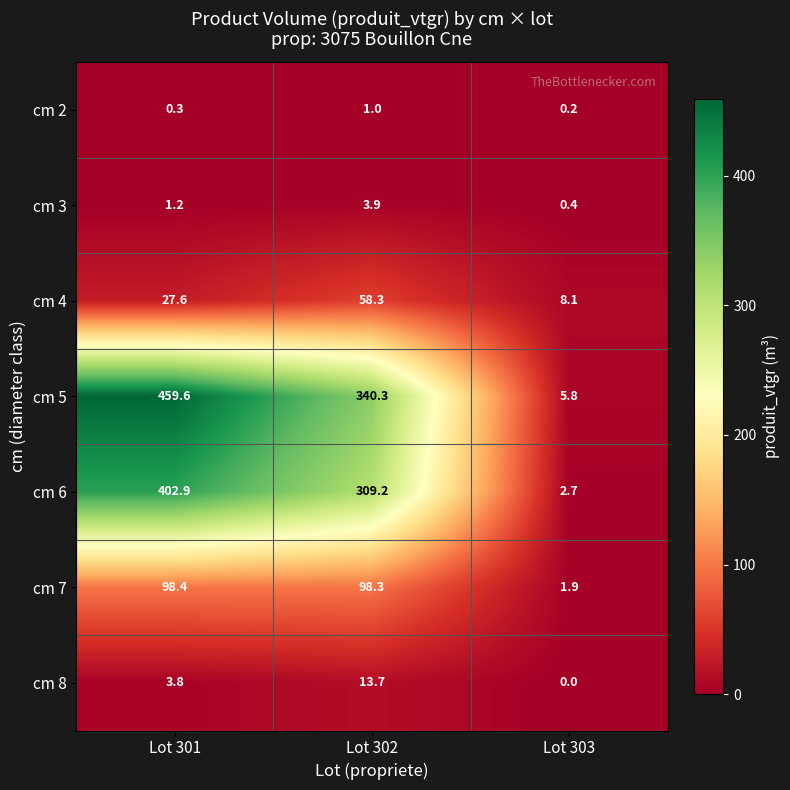

Which series has the largest total across all categories?

cm 5